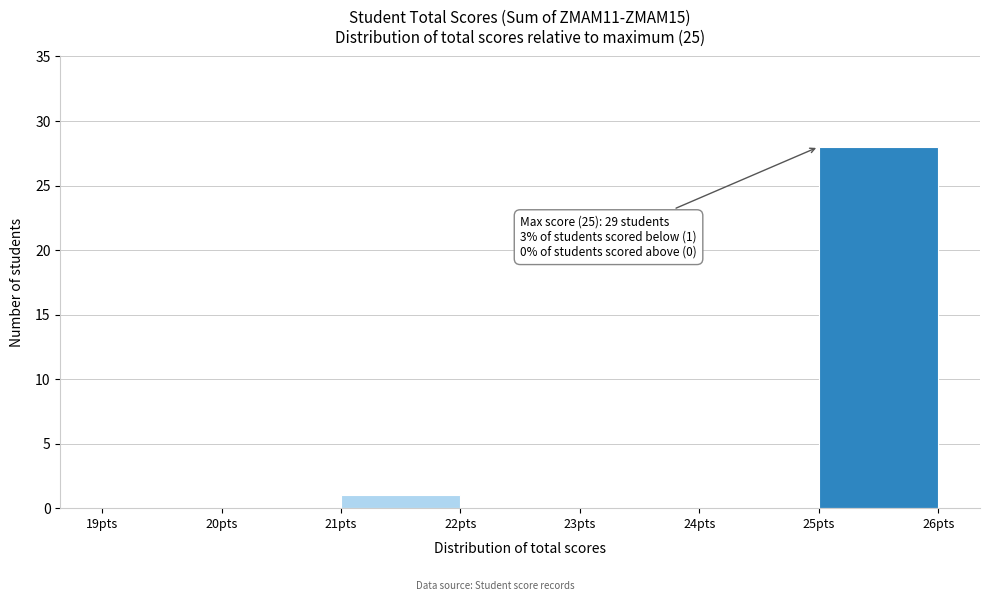

Which range on the x-axis has the tallest bar?

25 to 26